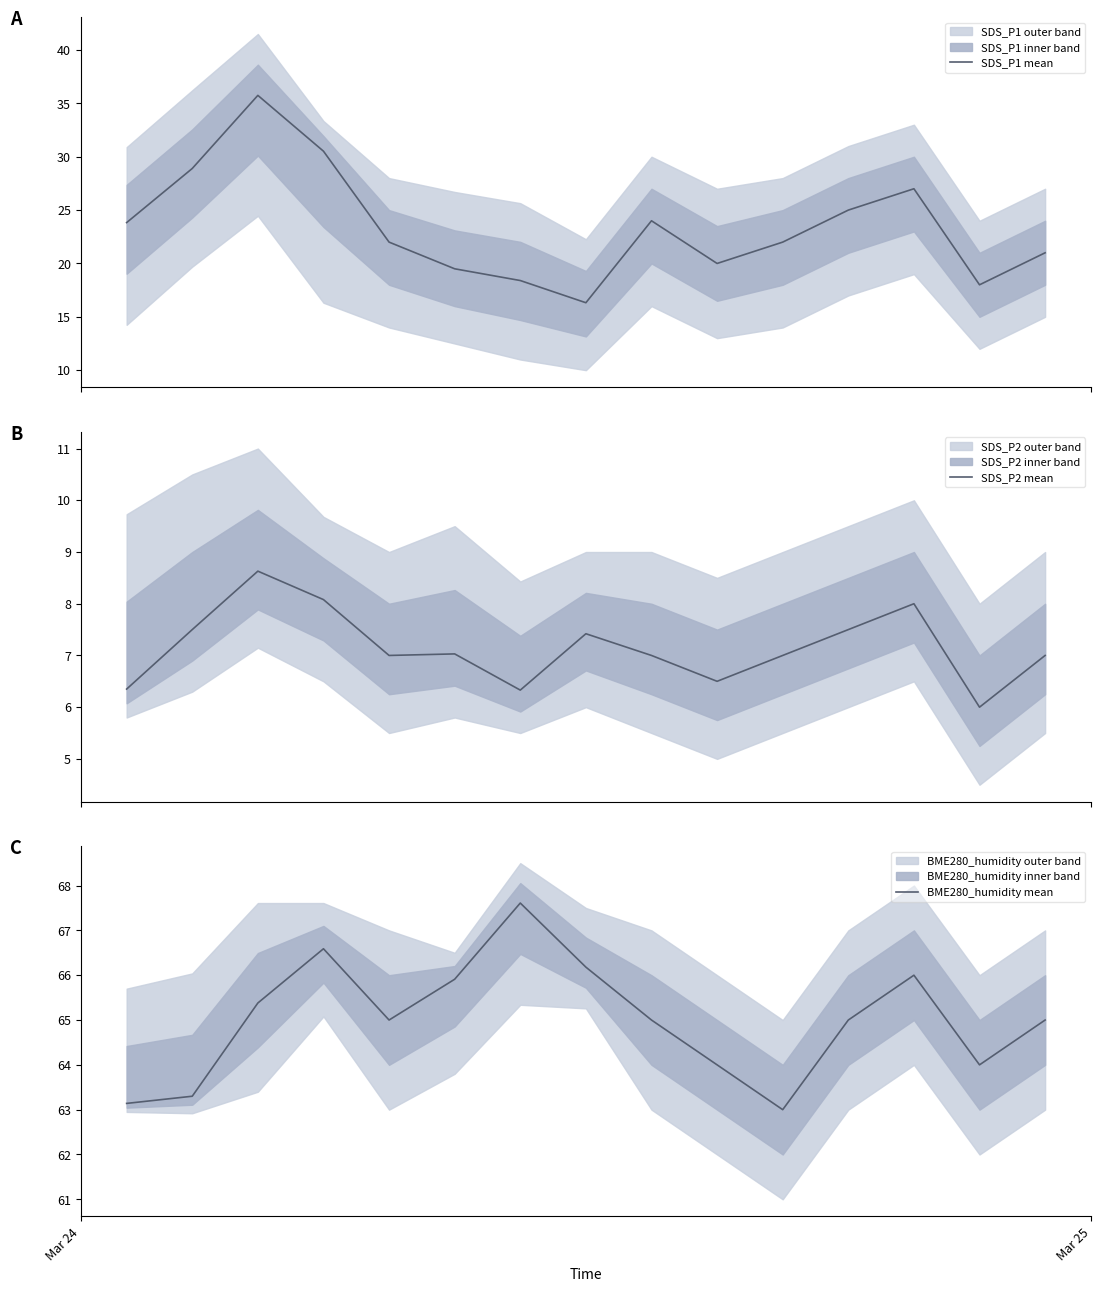

What is the highest value of the SDS_P1 mean series?

35.8